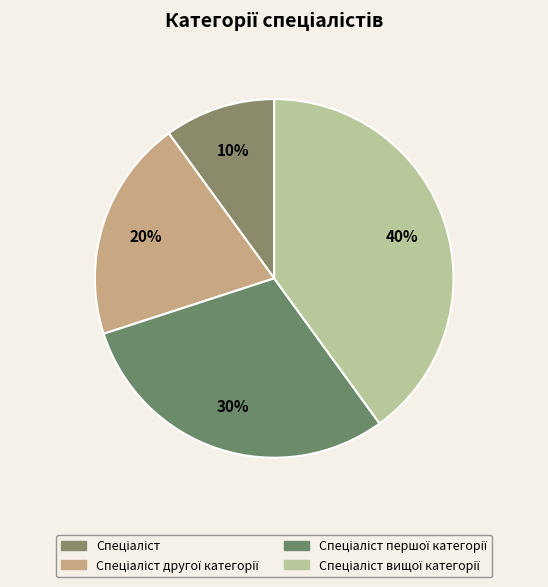

Does Спеціаліст represent more than half of the total?

No